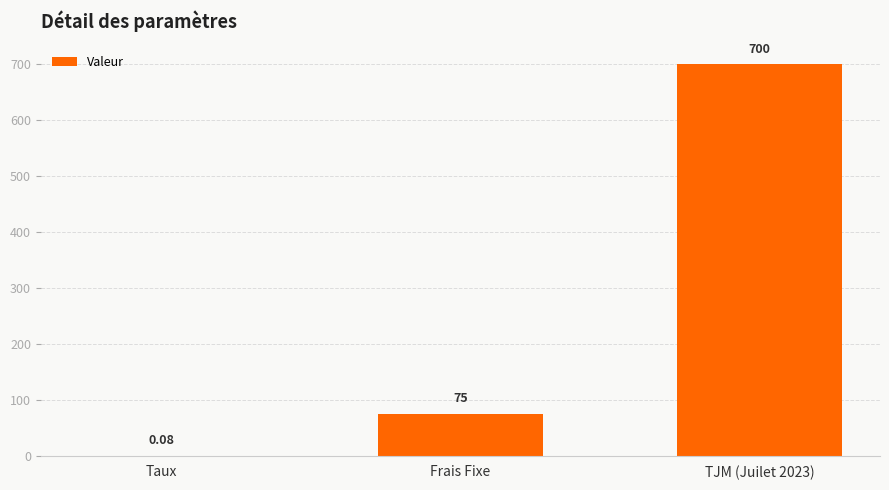

Which has a higher value, Taux or Frais Fixe?

Frais Fixe